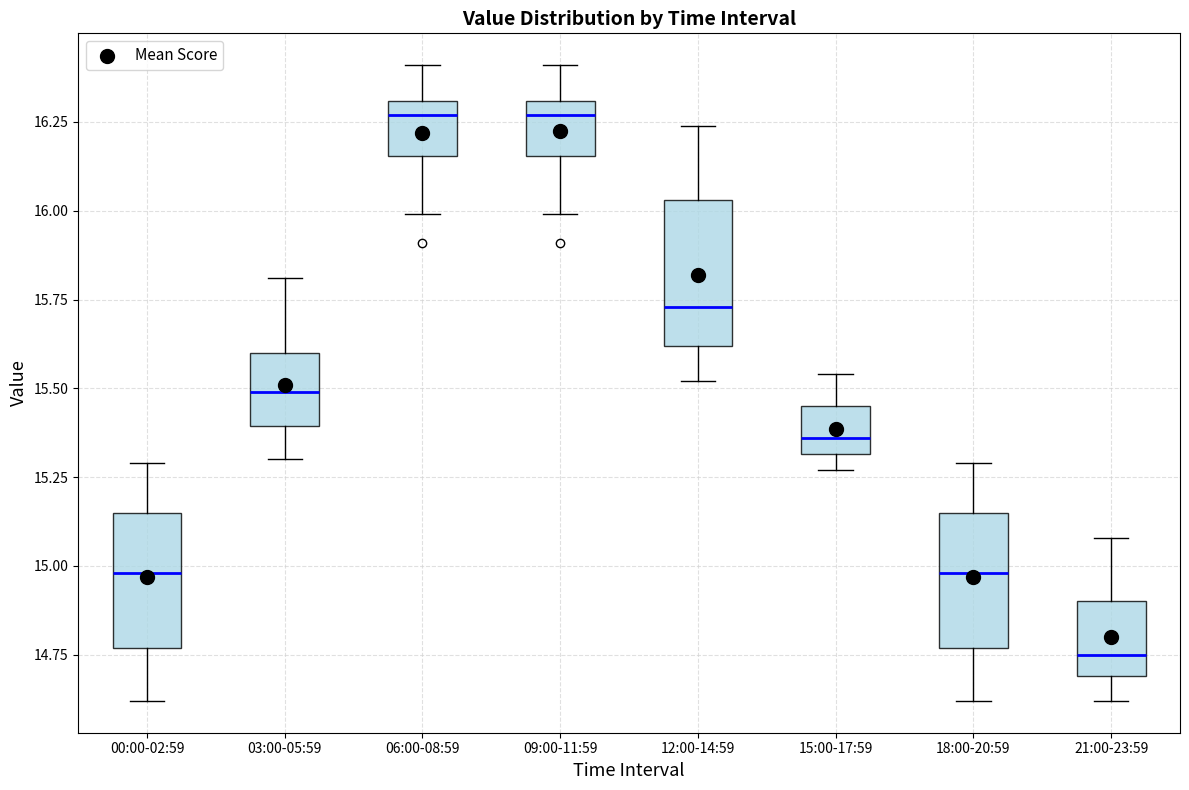

Reading left to right, read every box against the y-axis: the position of its median line, the range the box covers, and the ends of its whiskers. The values are not printed on the chart, so give them approximately, as read against the axis.

00:00-02:59: median 15.00, box 14.75 to 15.15, whiskers 14.60 to 15.30
03:00-05:59: median 15.50, box 15.40 to 15.60, whiskers 15.30 to 15.80
06:00-08:59: median 16.25, box 16.15 to 16.30, whiskers 16.00 to 16.40
09:00-11:59: median 16.25, box 16.15 to 16.30, whiskers 16.00 to 16.40
12:00-14:59: median 15.75, box 15.60 to 16.05, whiskers 15.50 to 16.25
15:00-17:59: median 15.35, box 15.30 to 15.45, whiskers 15.25 to 15.55
18:00-20:59: median 15.00, box 14.75 to 15.15, whiskers 14.60 to 15.30
21:00-23:59: median 14.75, box 14.70 to 14.90, whiskers 14.60 to 15.10